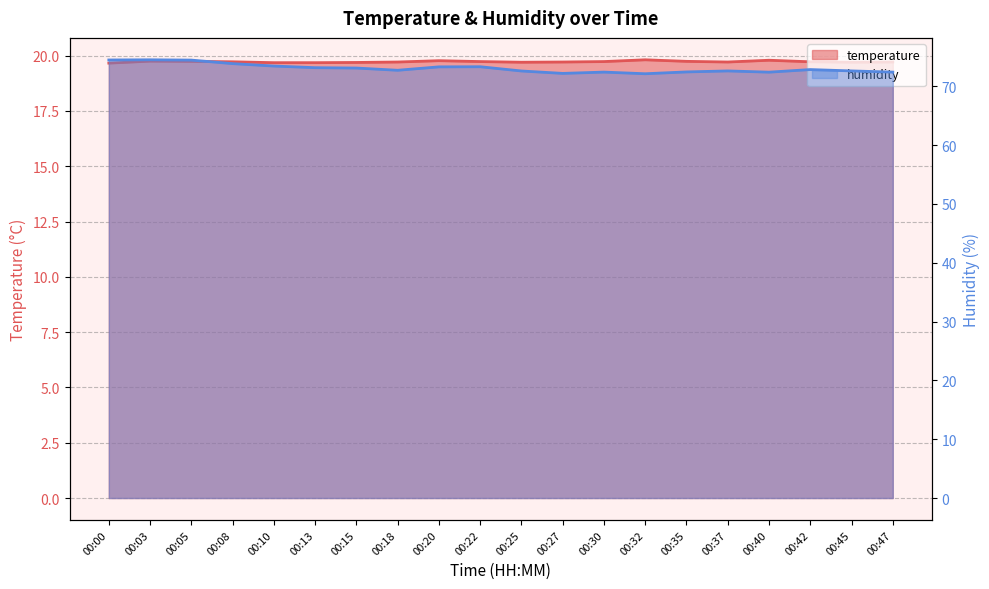

How many interior local peaks does the temperature series have?

4